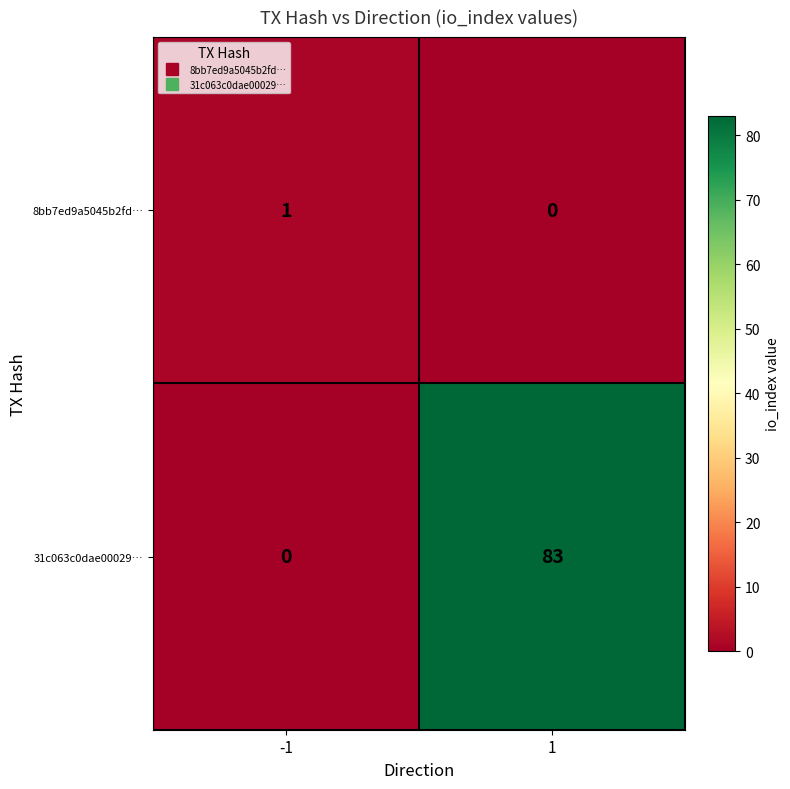

Which series has the largest range (max minus min)?

31c063c0dae00029…